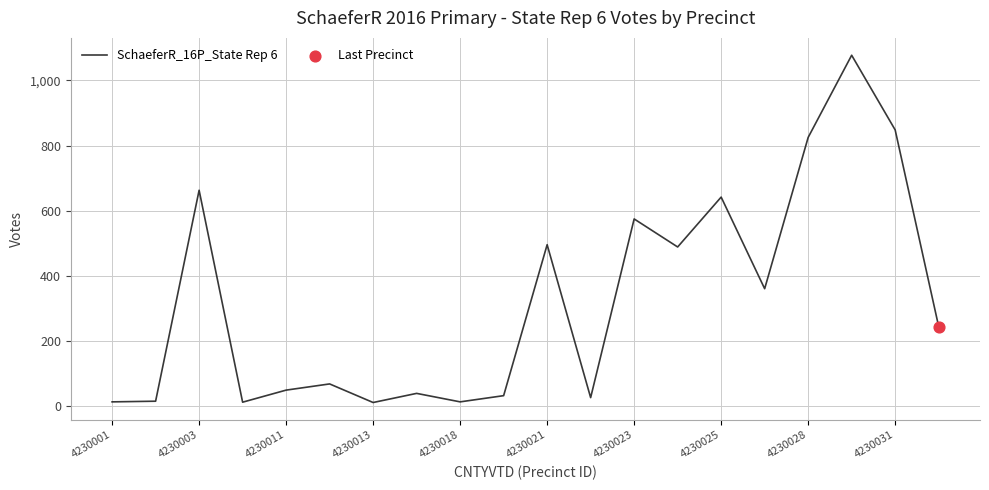

What is the maximum value shown in the chart?

1077